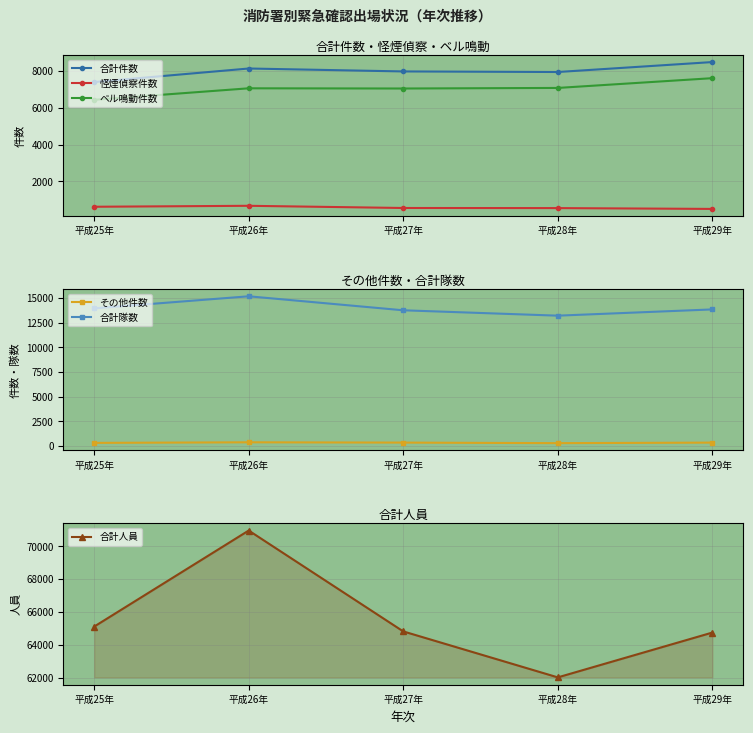

What is the label of the 3rd point from the right?

平成27年